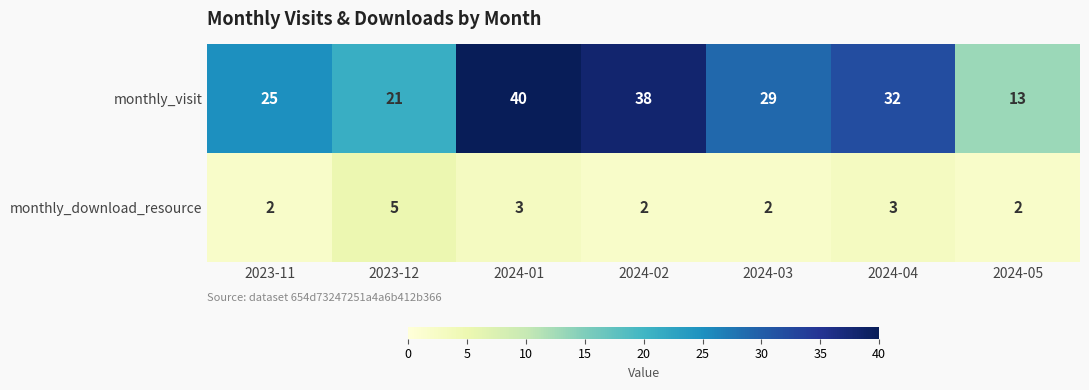

The value of monthly_download_resource at 2024-03 is 2. True or false?

True